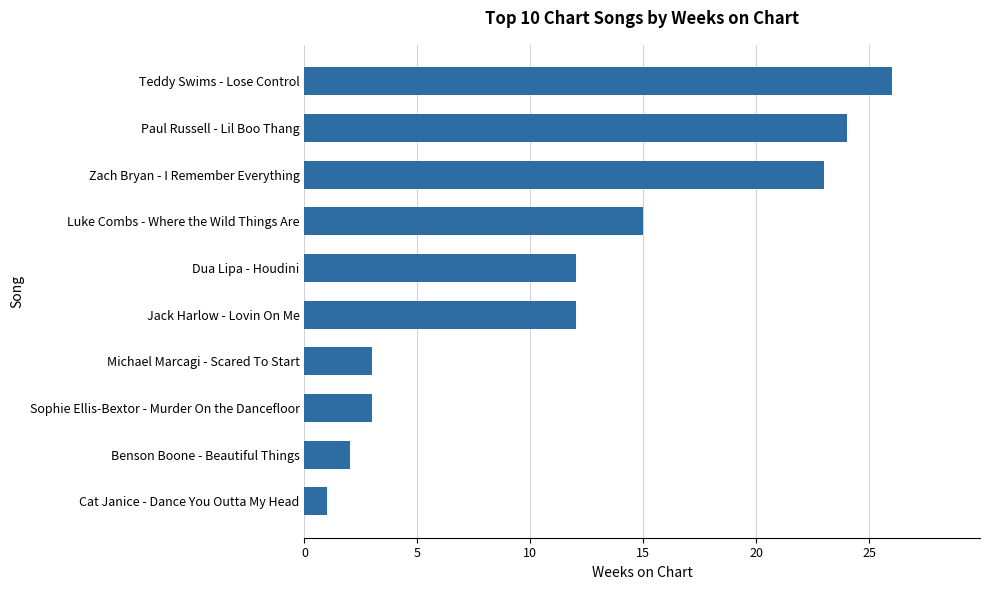

True or false: the data shows 3 at Michael Marcagi - Scared To Start.

True